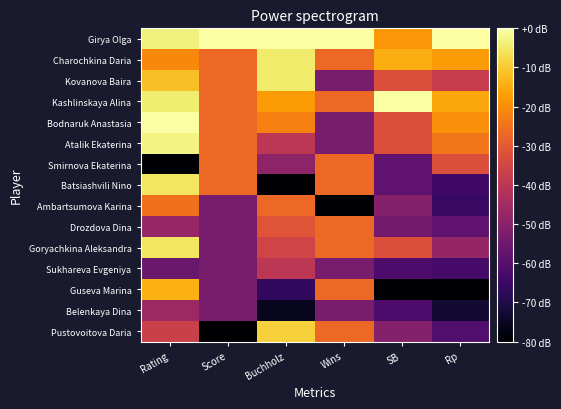

Which has a higher value, Rp or Wins?

Rp